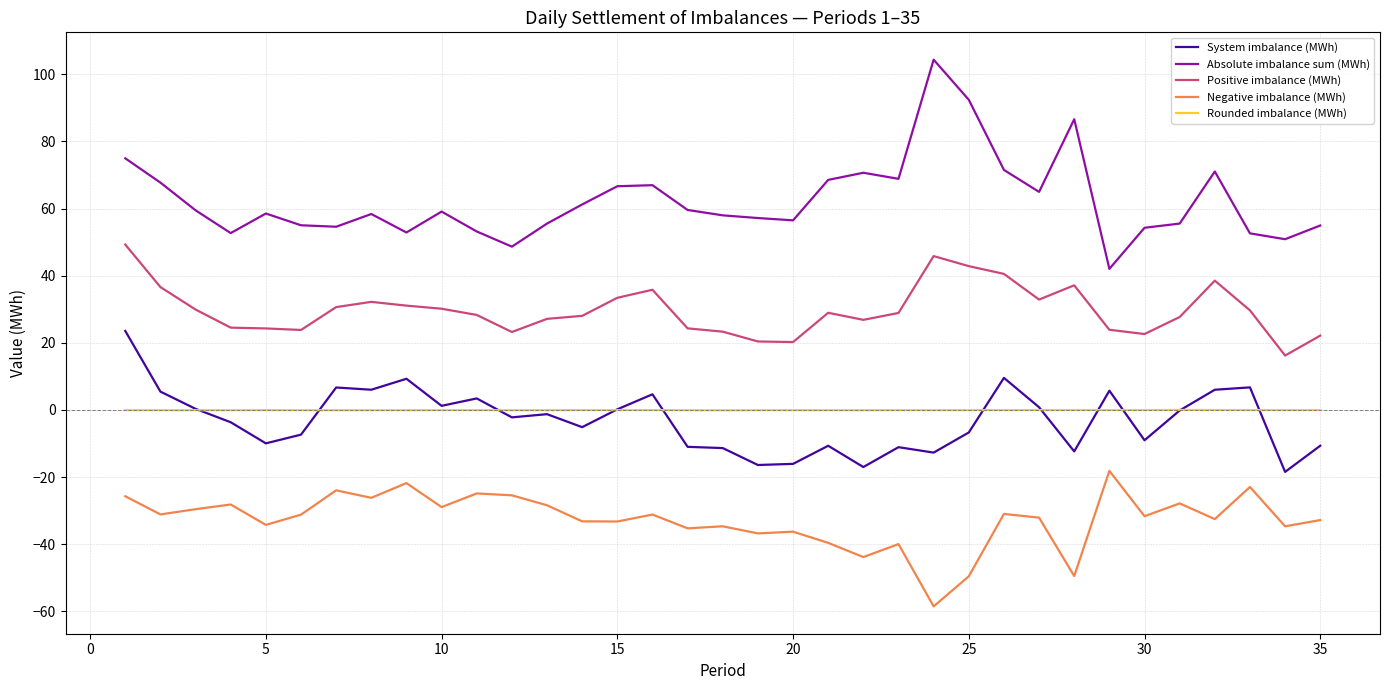

What is the highest value of the Absolute imbalance sum (MWh) series?

104.4